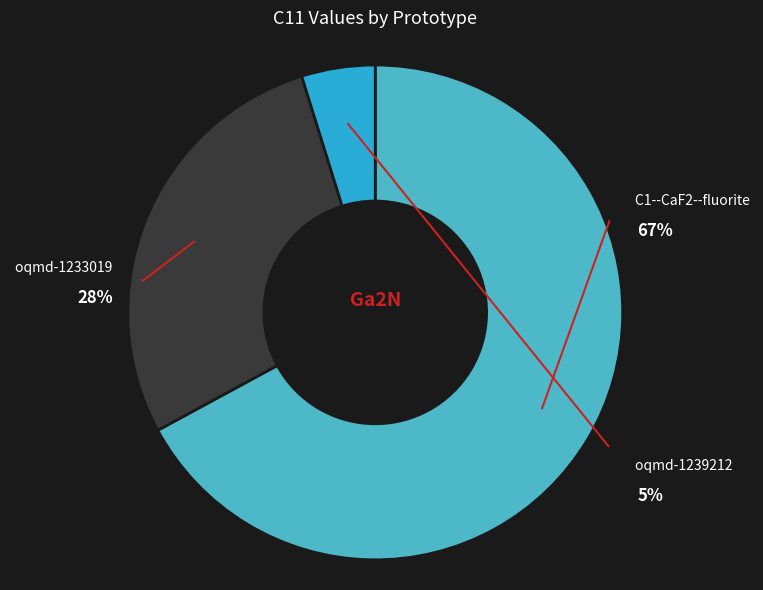

To the nearest percent, what portion does C1--CaF2--fluorite represent?

67%